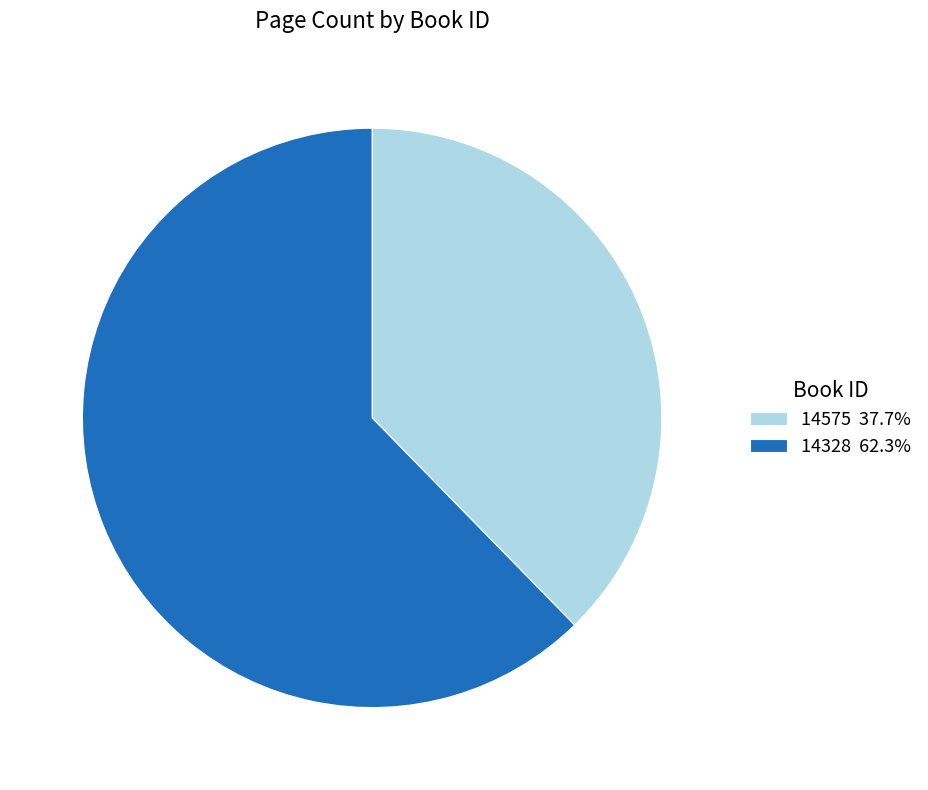

Is the sum of 14328 62.3% and 14575 37.7% greater than half?

Yes